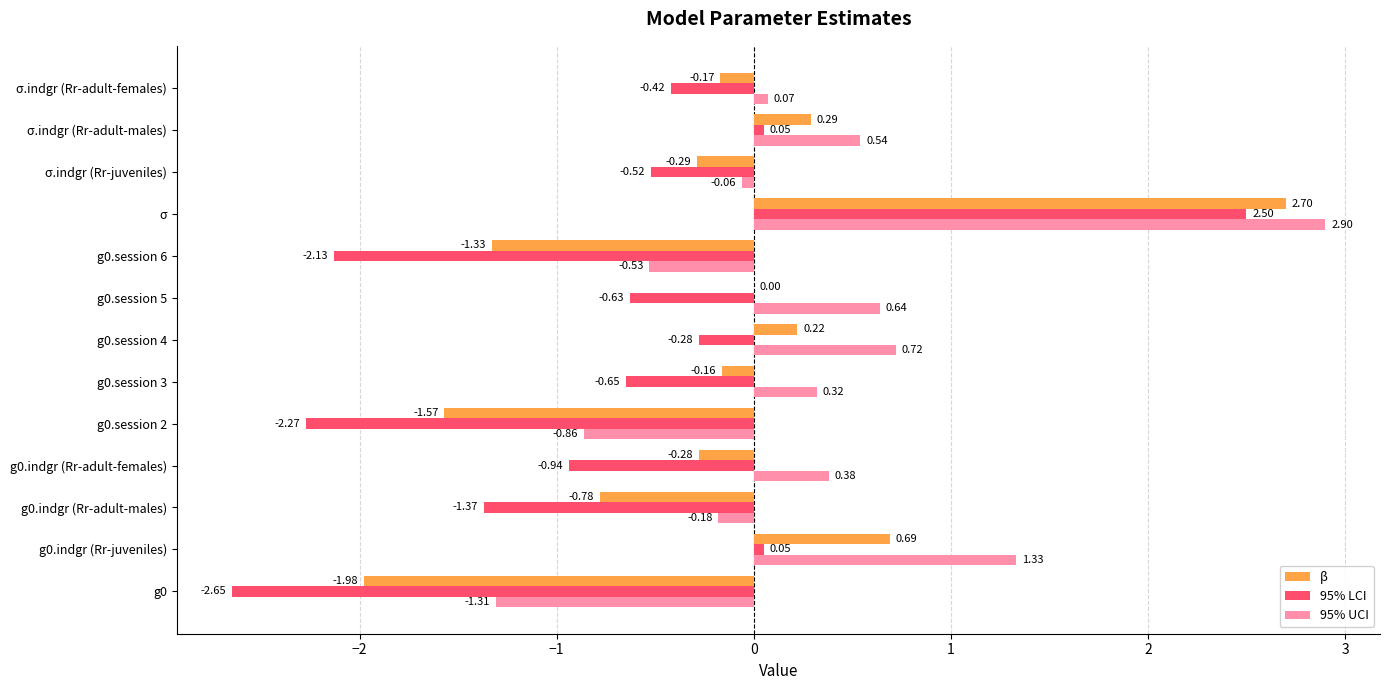

At which label does 95% LCI reach its peak?

σ